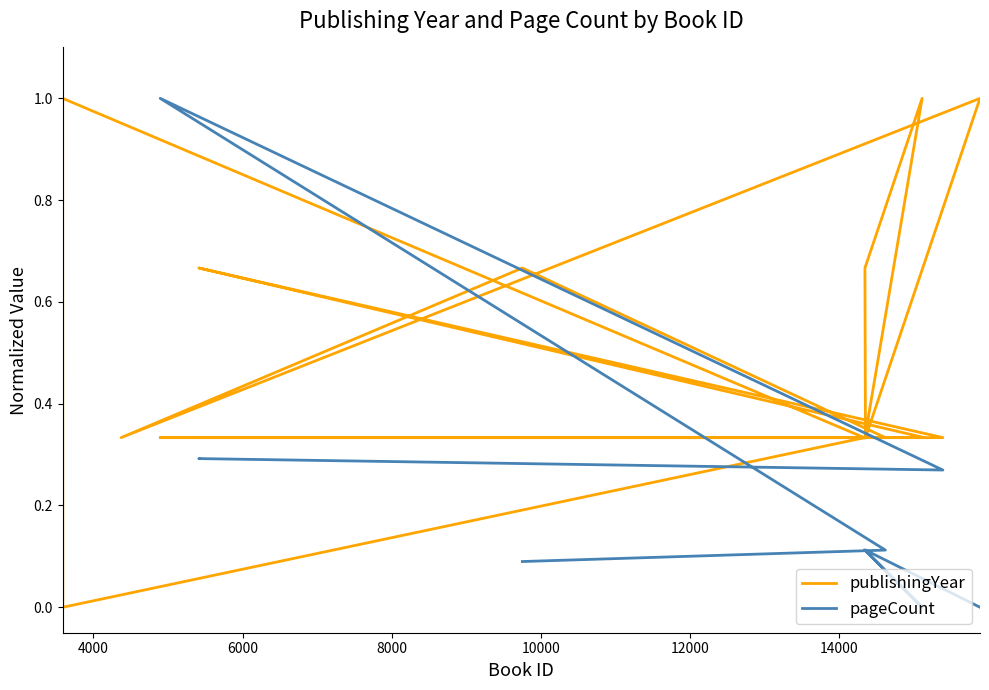

How many values in the publishingYear series exceed 0?

19